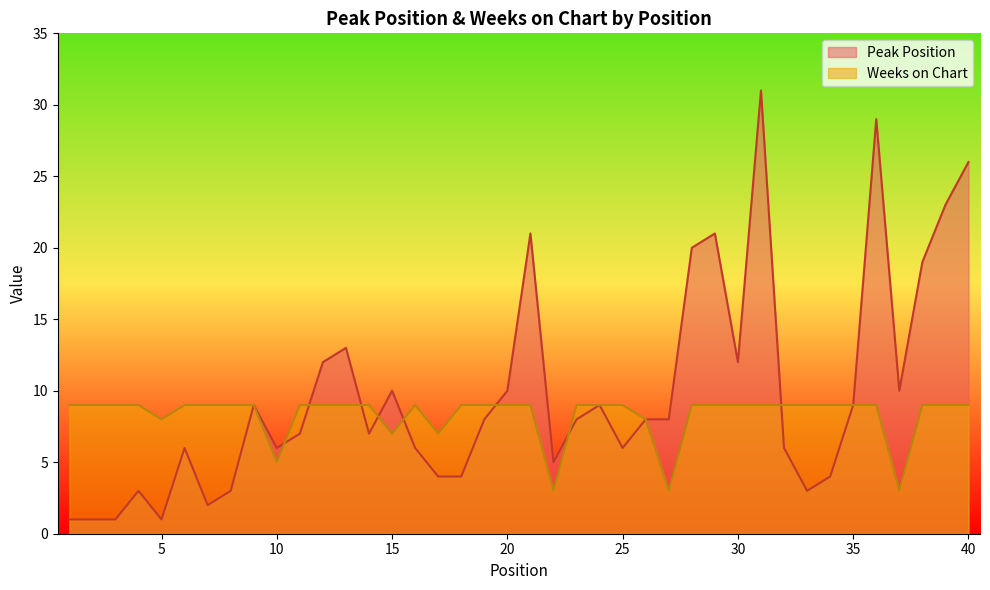

Is the value of Peak Position at 30 greater than the value of Weeks on Chart at 17?

Yes